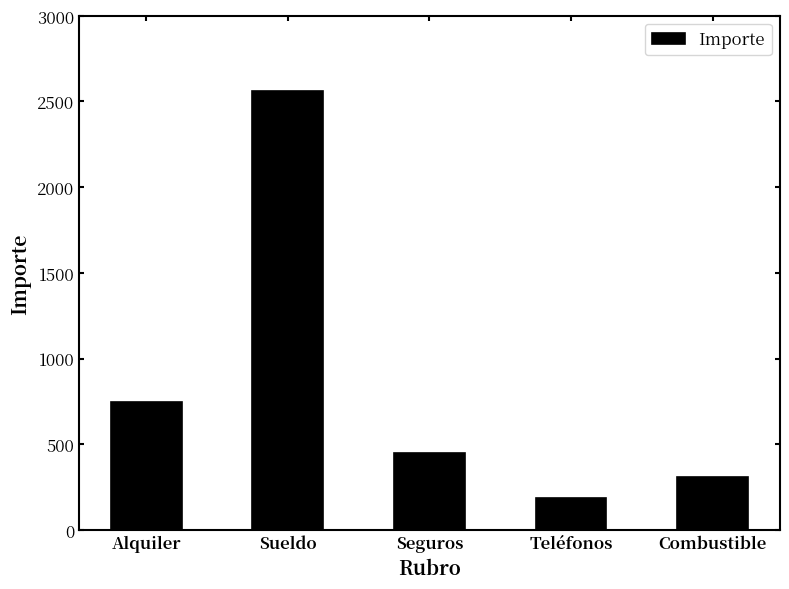

At which label does the data first exceed 450?

Alquiler